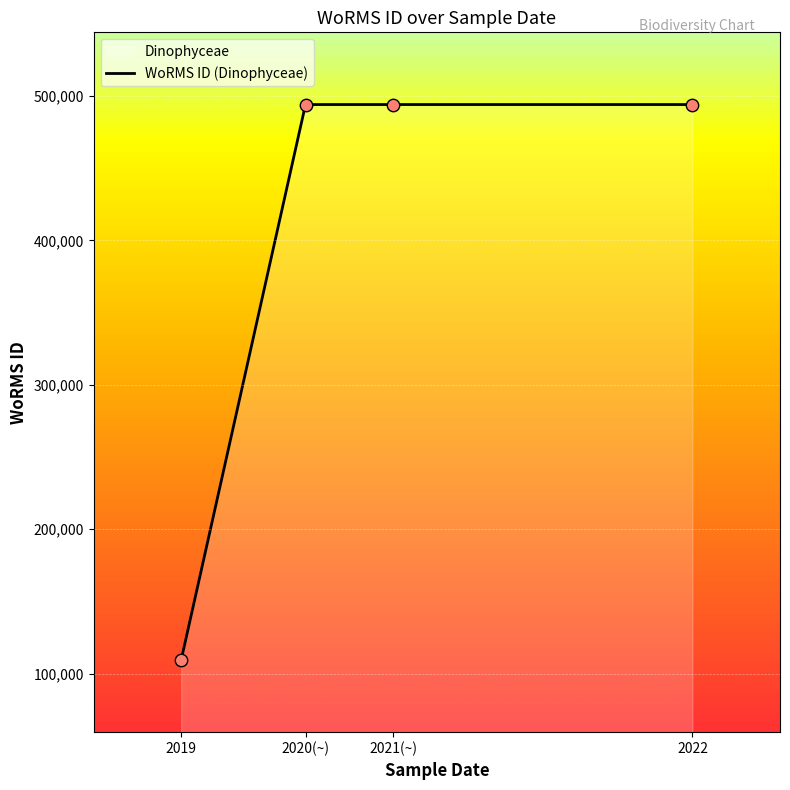

What is the minimum value for WoRMS ID (Dinophyceae)?

109506.0